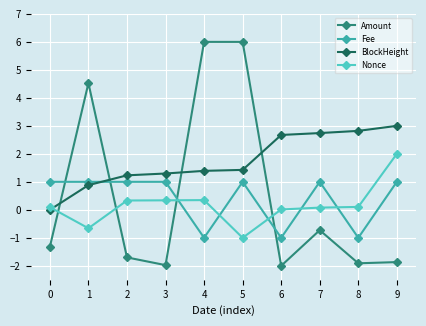

Which series has the widest spread of values?

Amount